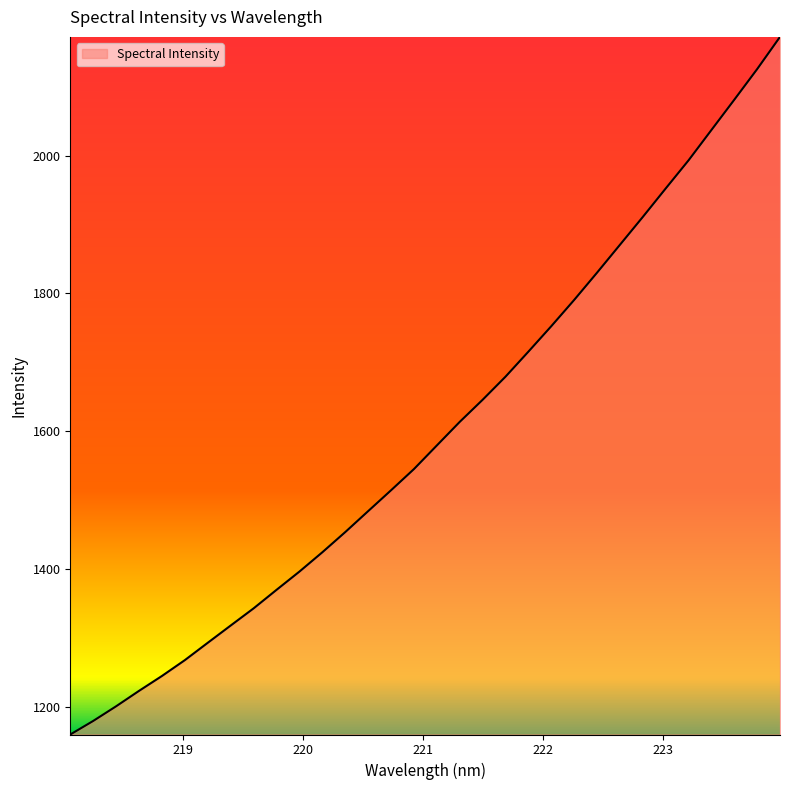

What is the difference between the maximum and minimum values?

1012.8